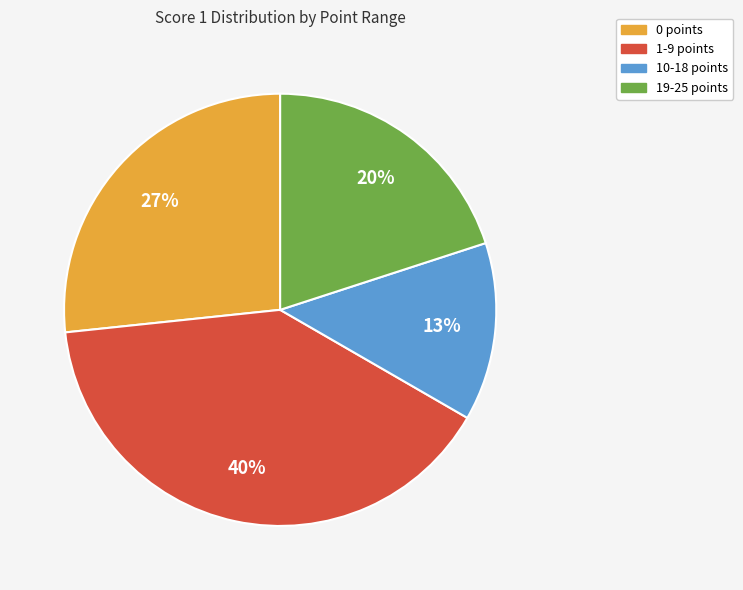

To the nearest percent, what is the difference between the largest and smallest slice percentages?

27%